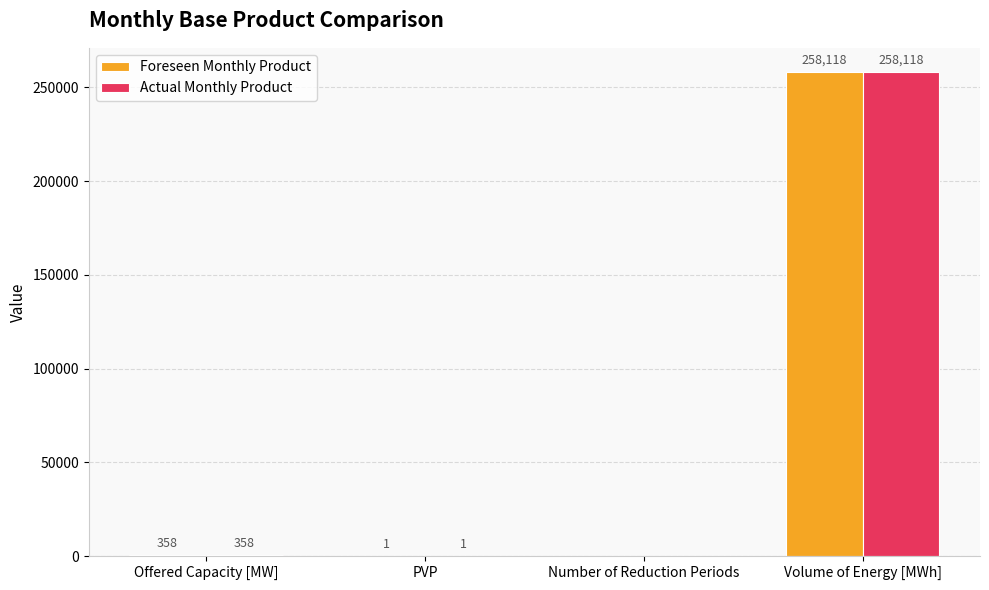

What is the sum of the Foreseen Monthly Product values at Volume of Energy [MWh] and PVP?

258119